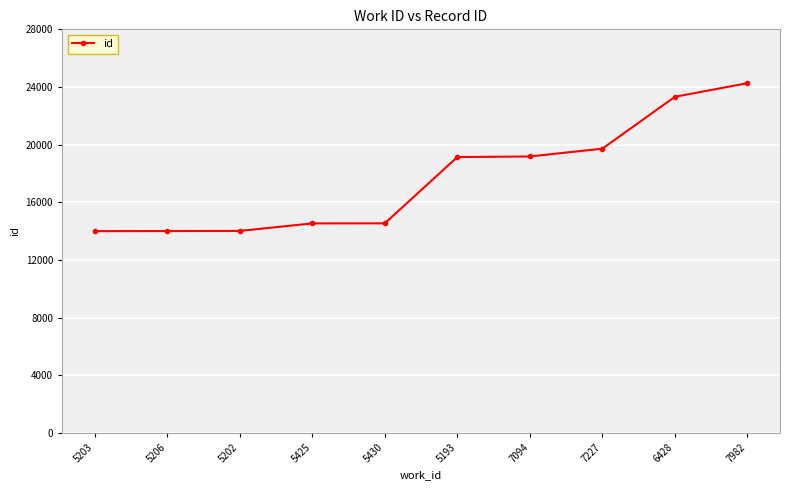

What is the sum of the values at 5202 and 5430?

28553